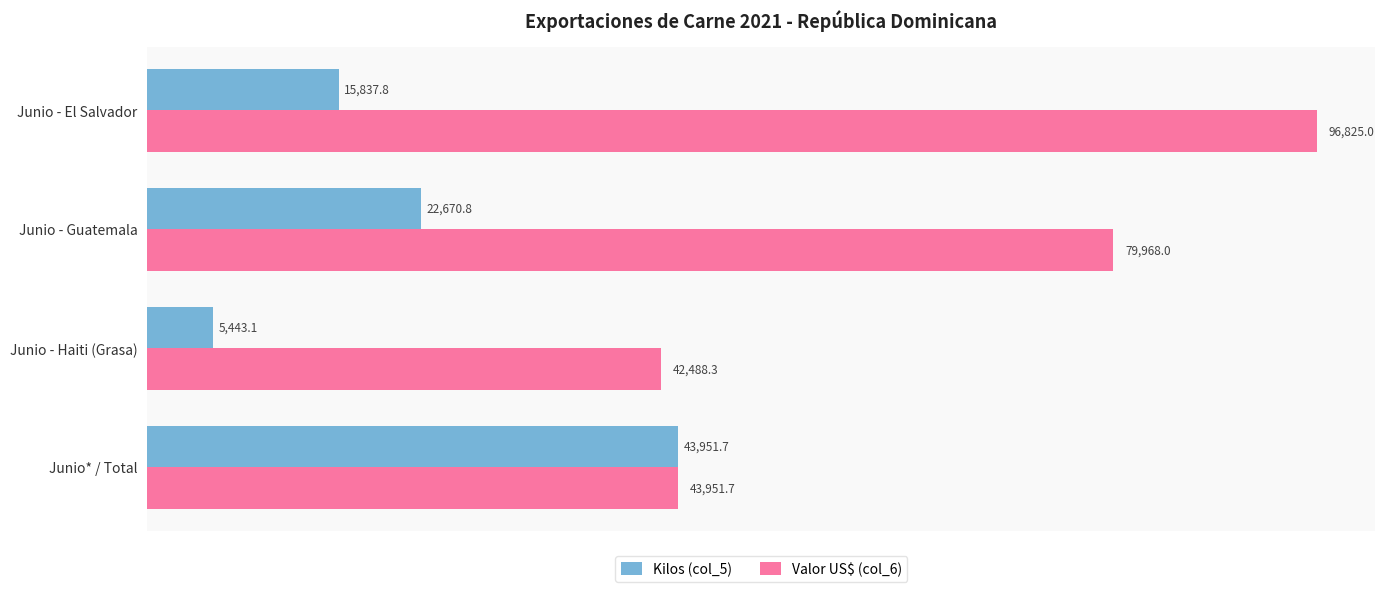

What is the difference between the second highest and second lowest values in the Valor US$ (col_6) series?

36016.3